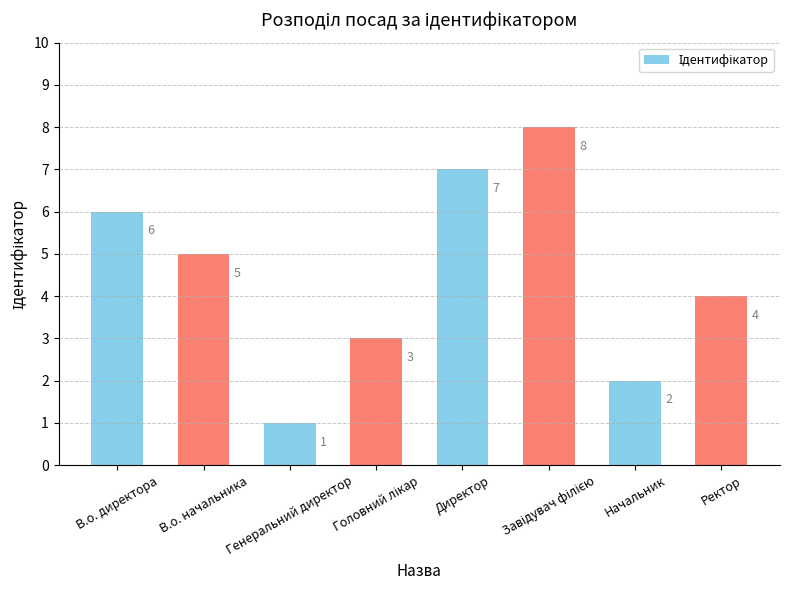

At which category does the chart reach its minimum across all series?

Генеральний директор